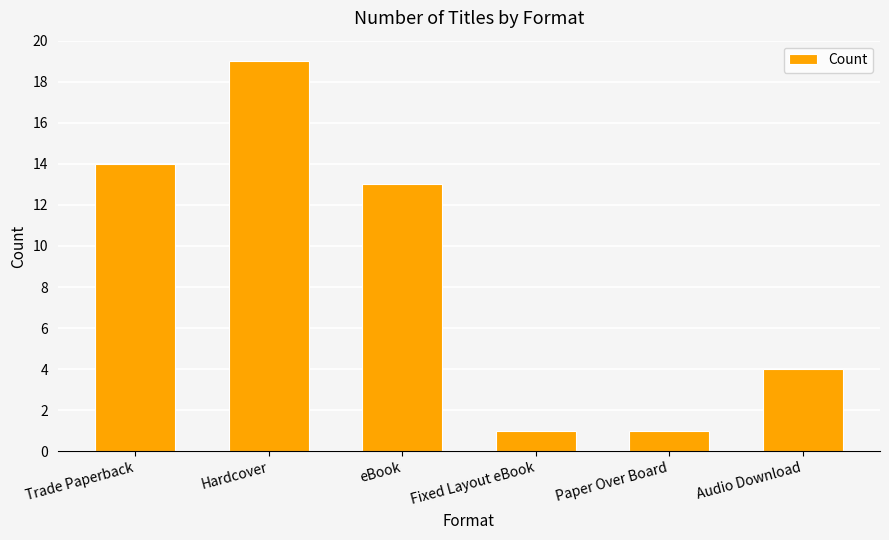

What is the difference between the maximum and minimum values?

18